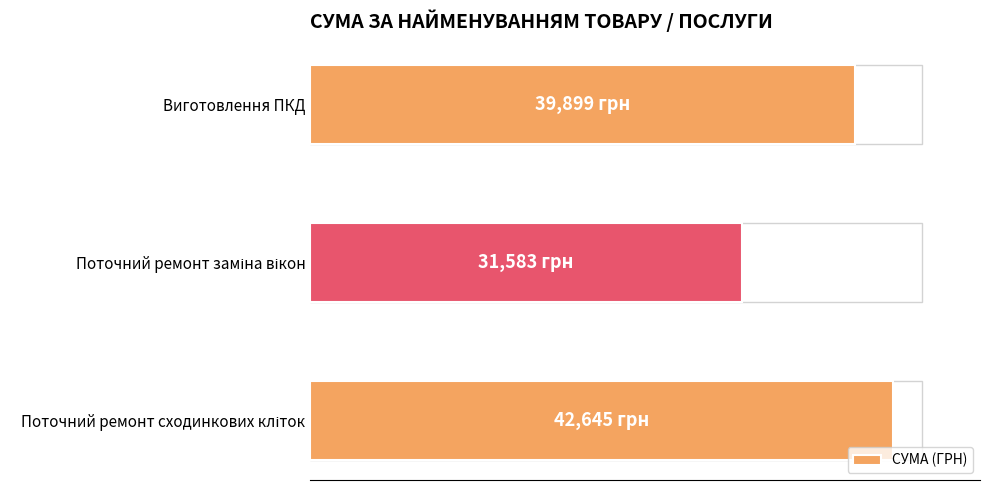

Are the bars horizontal?

Yes